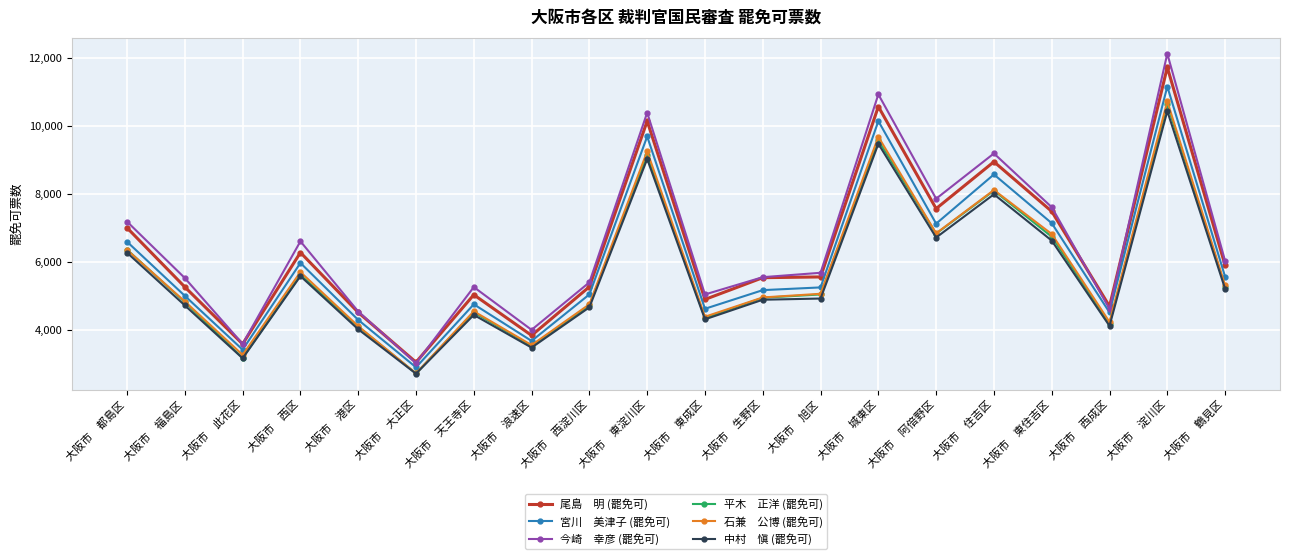

What is the maximum value shown in the chart?

12120